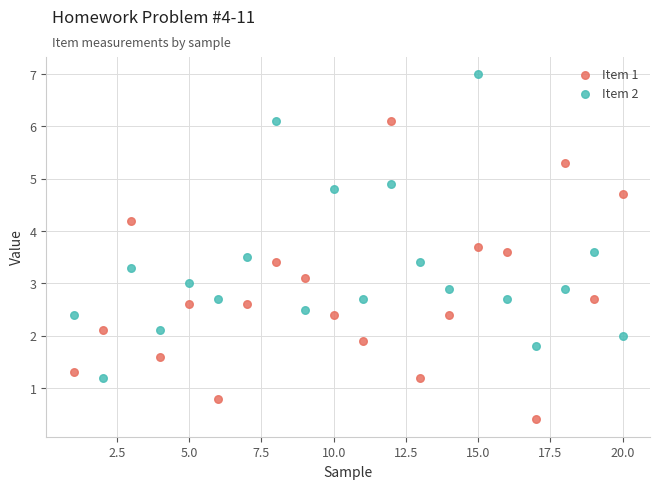

Which series reaches the minimum Y coordinate?

Item 1